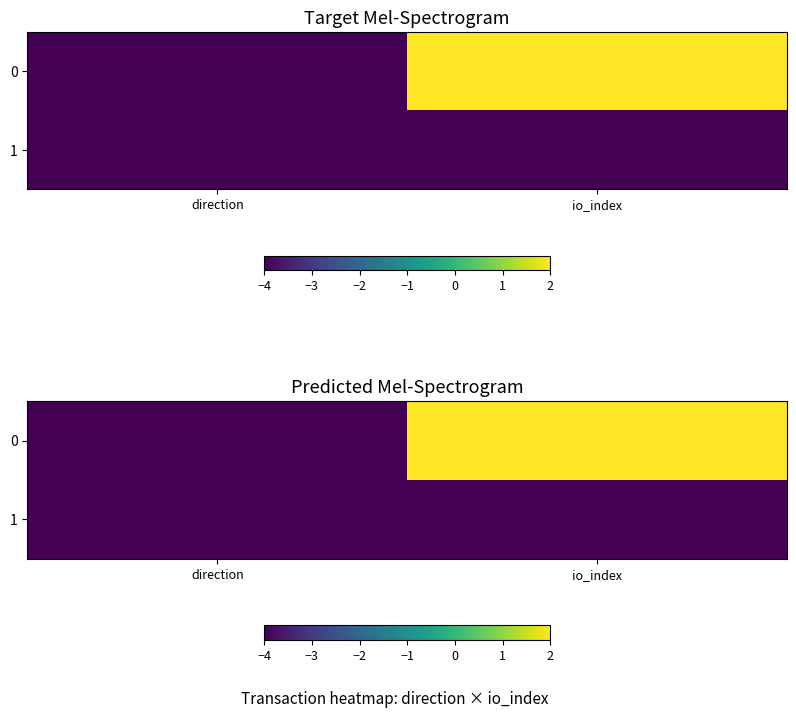

Read the 0 value at io_index.

2.0